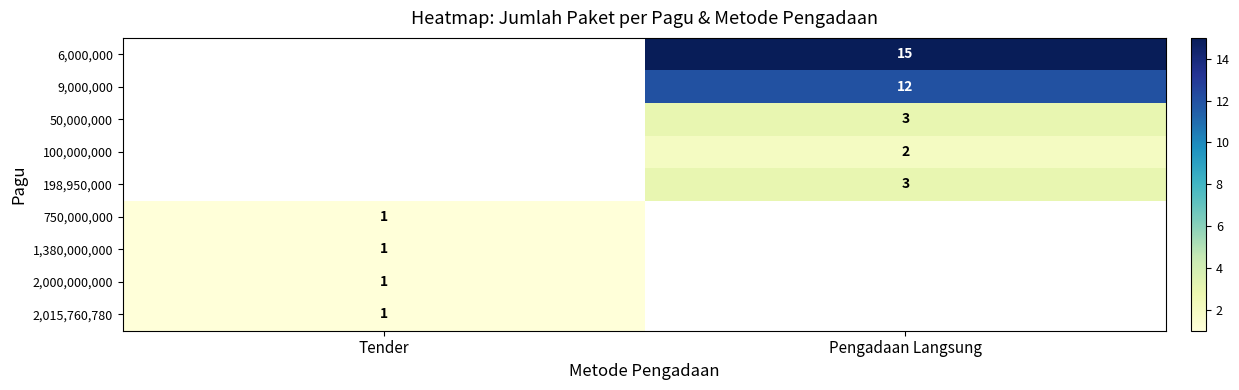

The value of 2,000,000,000 at Tender is 1. True or false?

True